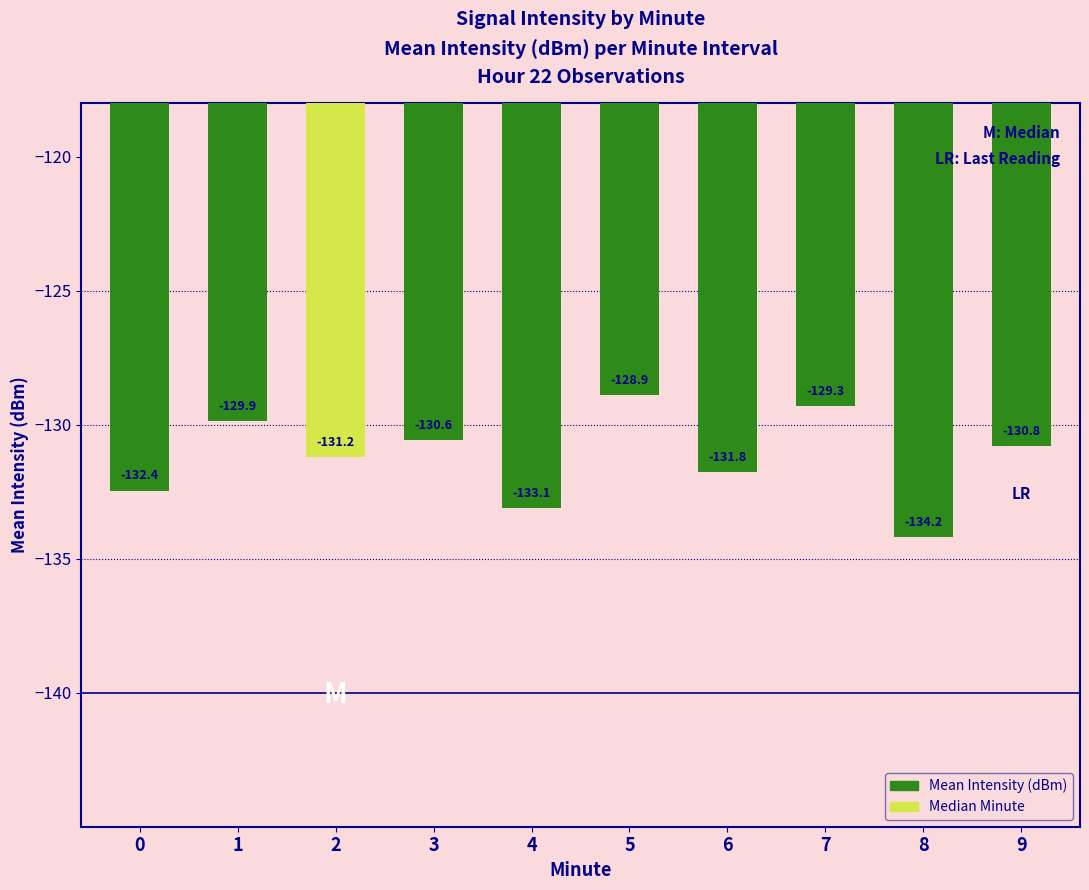

What is the sum of the values at 0 and 4?

-265.5